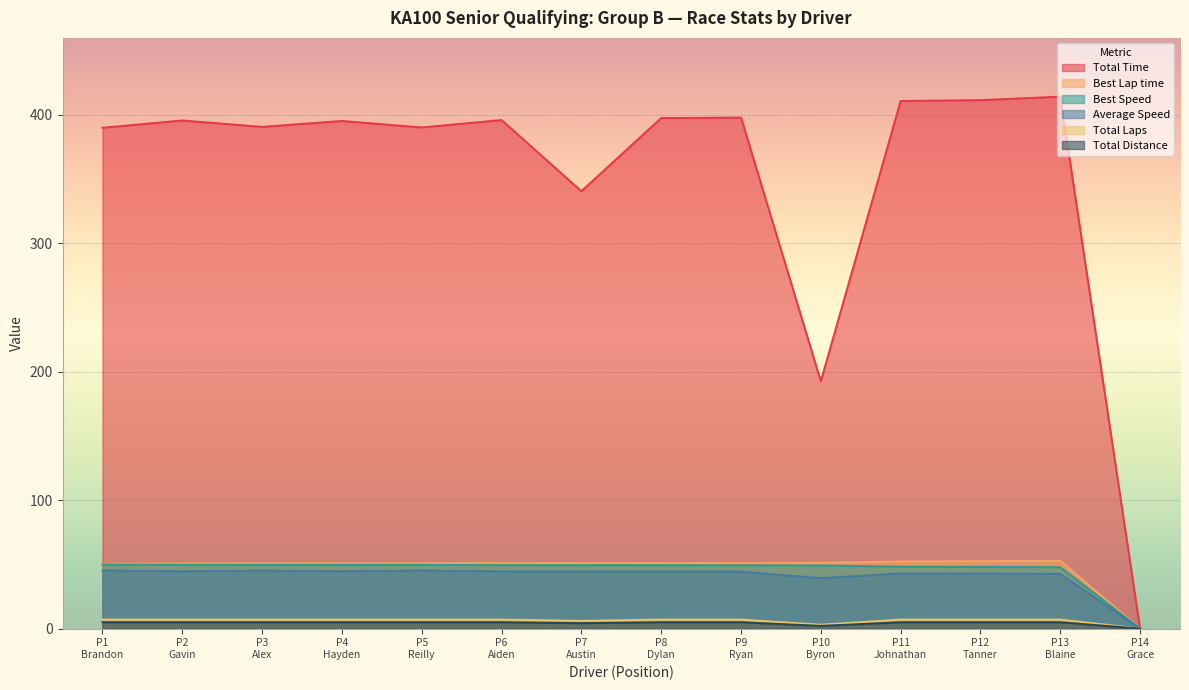

Which series has the widest spread of values?

Total Time